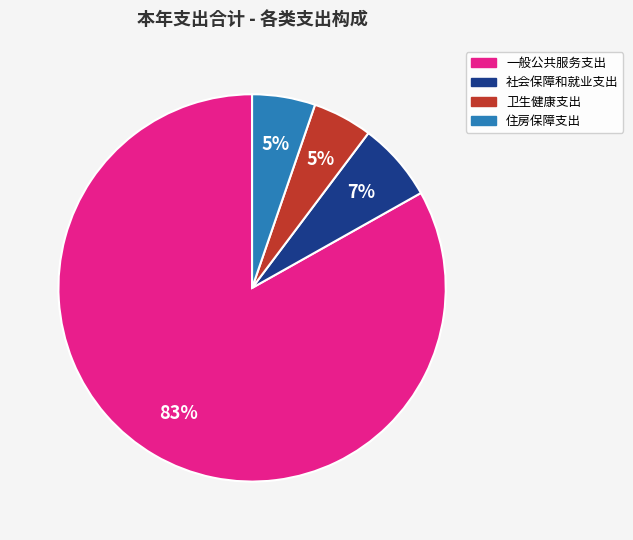

Which has a higher value, 一般公共服务支出 or 住房保障支出?

一般公共服务支出